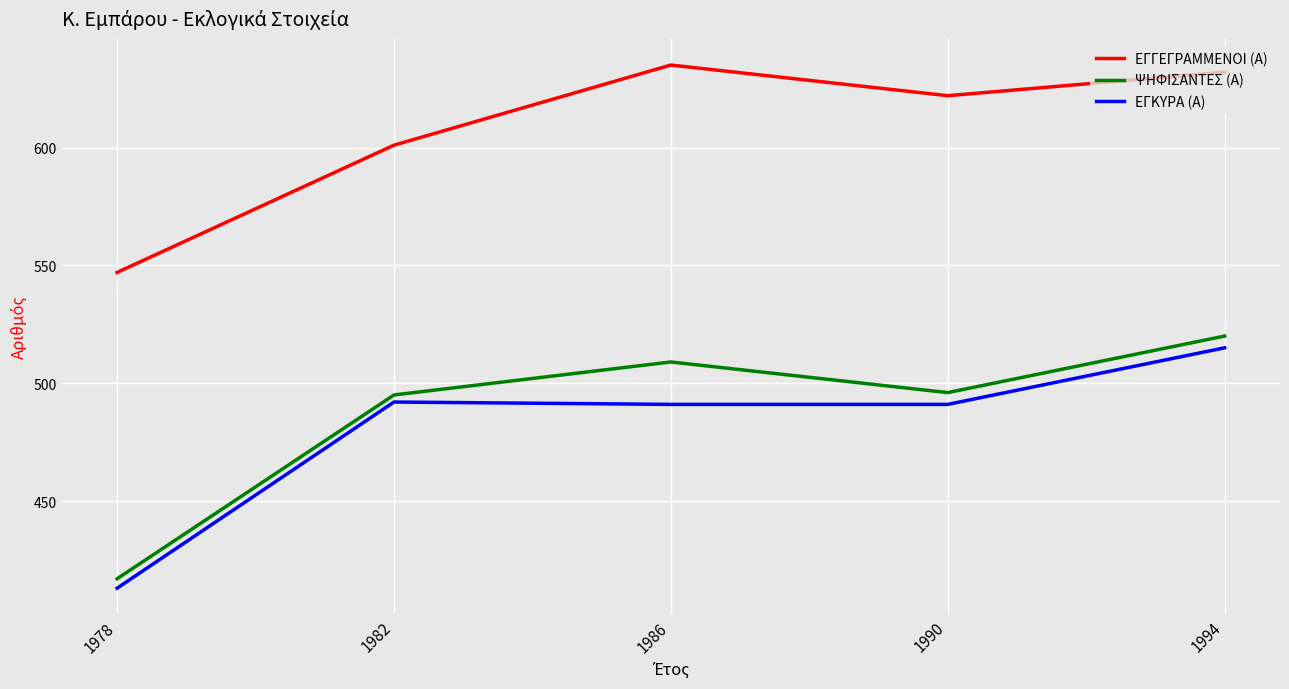

What is the sum of the ΨΗΦΙΣΑΝΤΕΣ (Α) values at 1986 and 1982?

1004